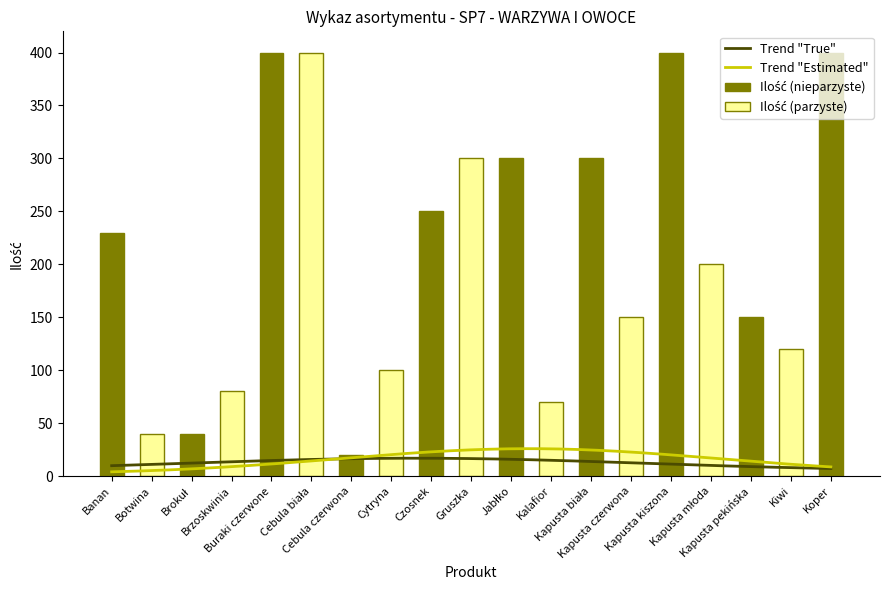

What is the difference between the maximum and minimum values?

380